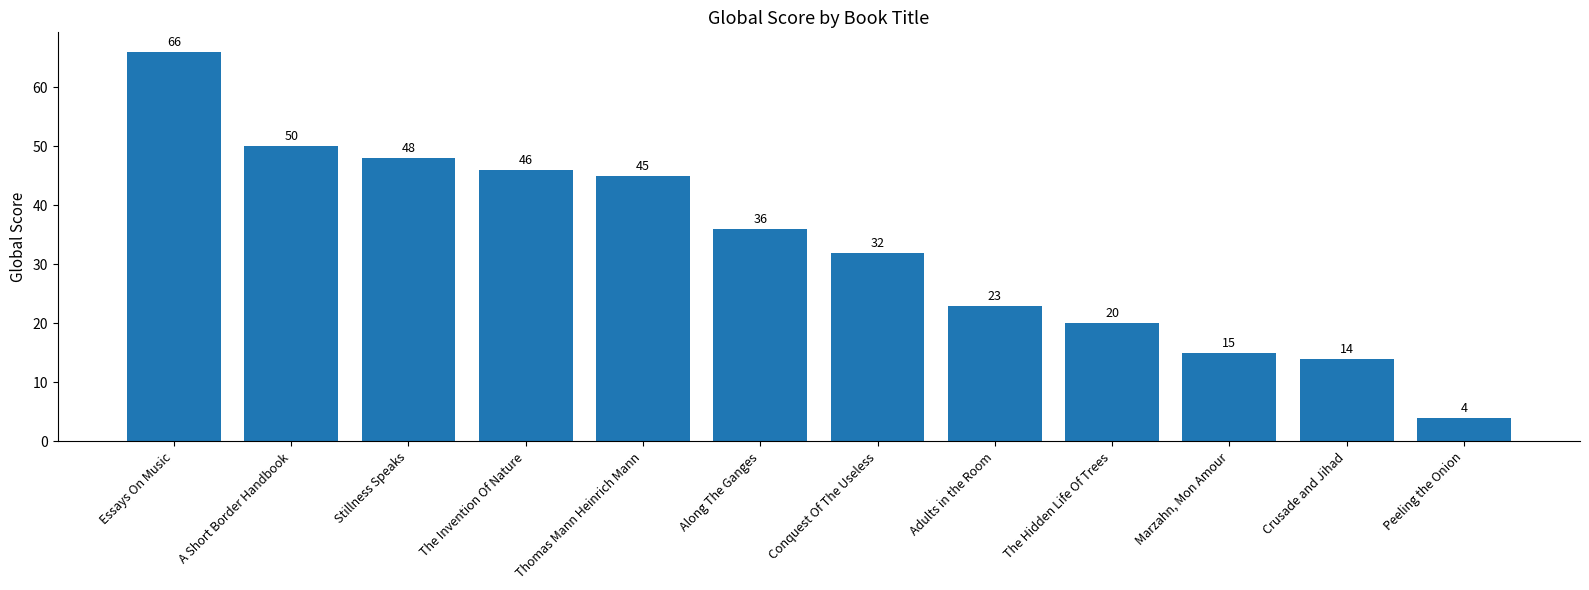

What is the sum of the values at Conquest Of The Useless and The Hidden Life Of Trees?

52